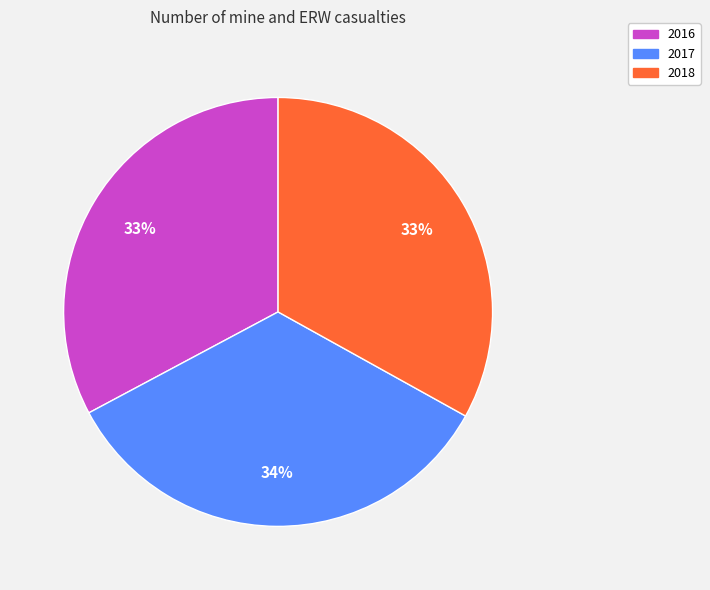

Do 2016 and 2018 together represent more than half of the pie?

Yes